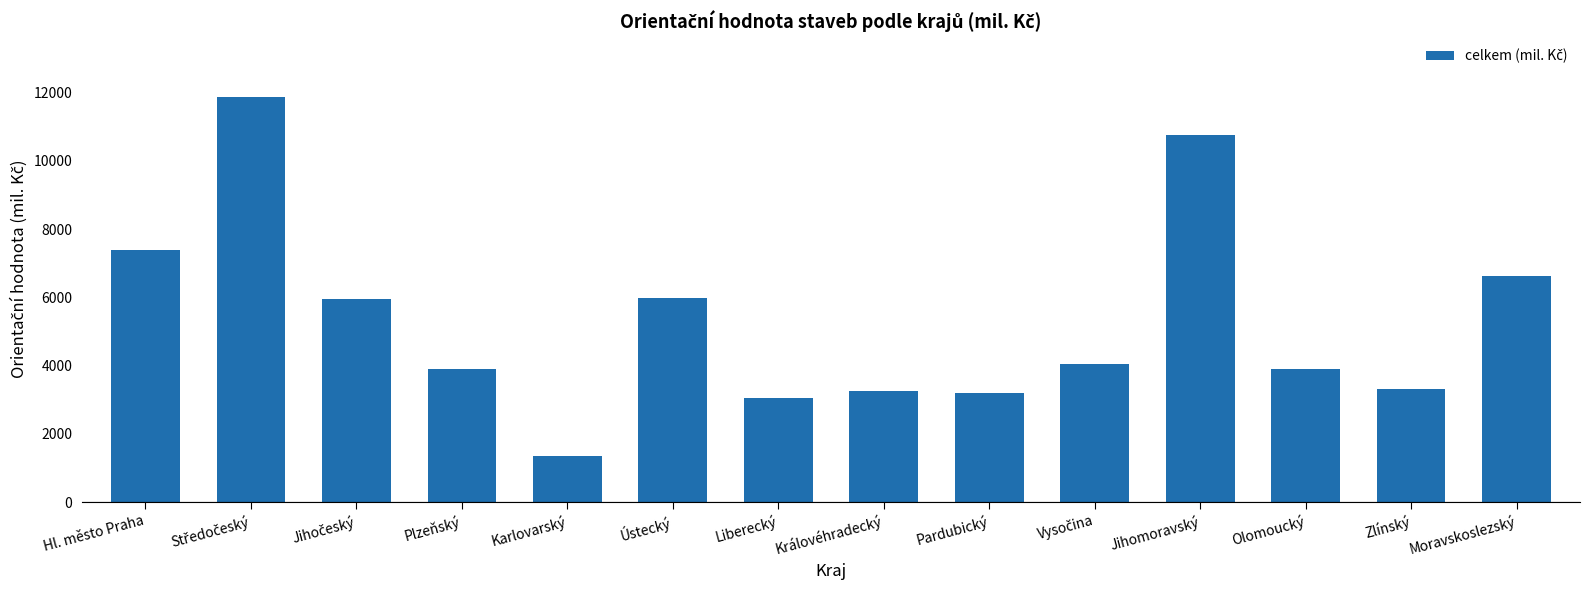

What is the value of the 11th bar from the left?

10769